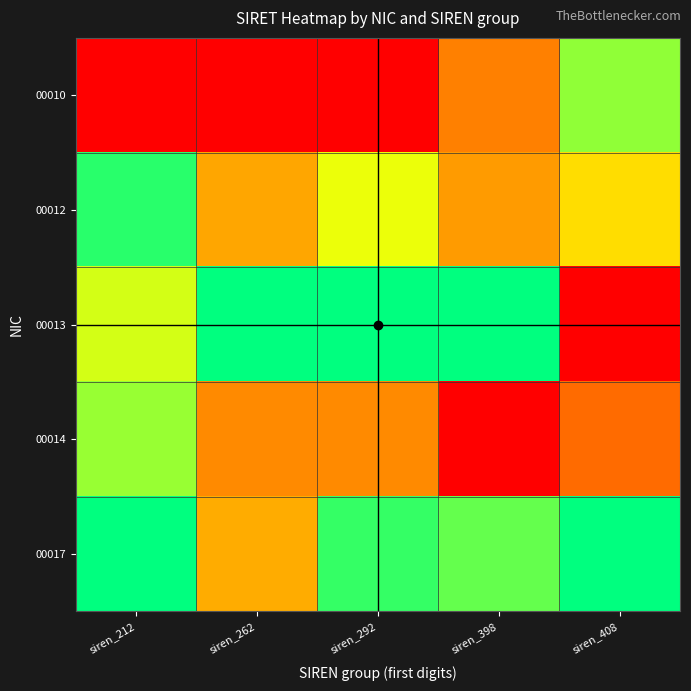

What is the total value across all series at siren_262?

2.4